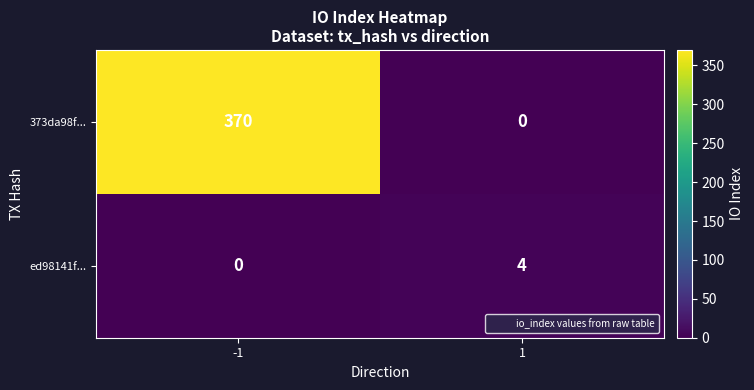

Is it true that ed98141f... equals 4 at 1?

True